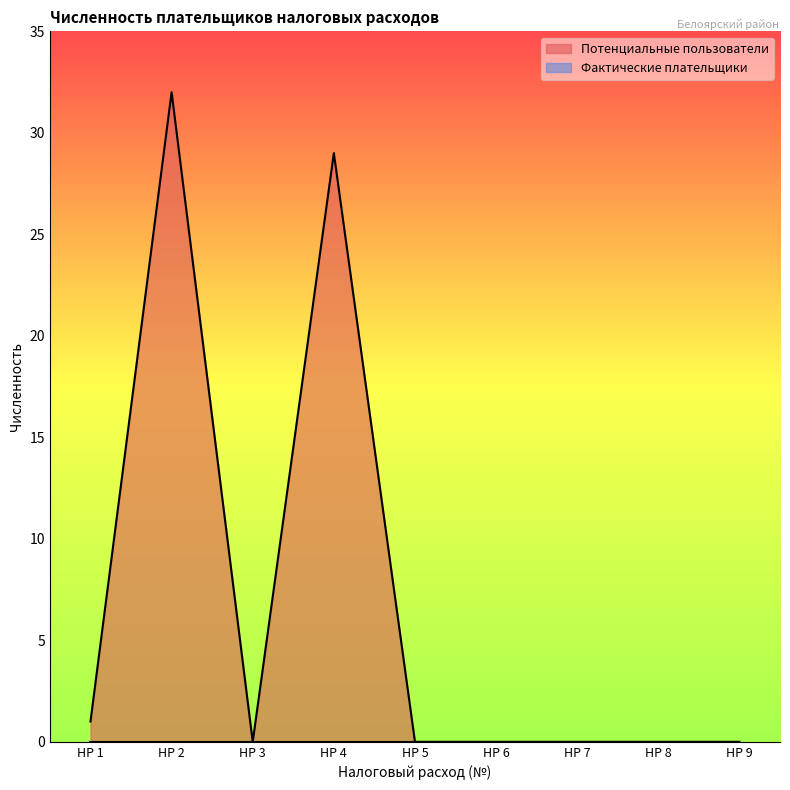

What is the greatest value displayed?

32